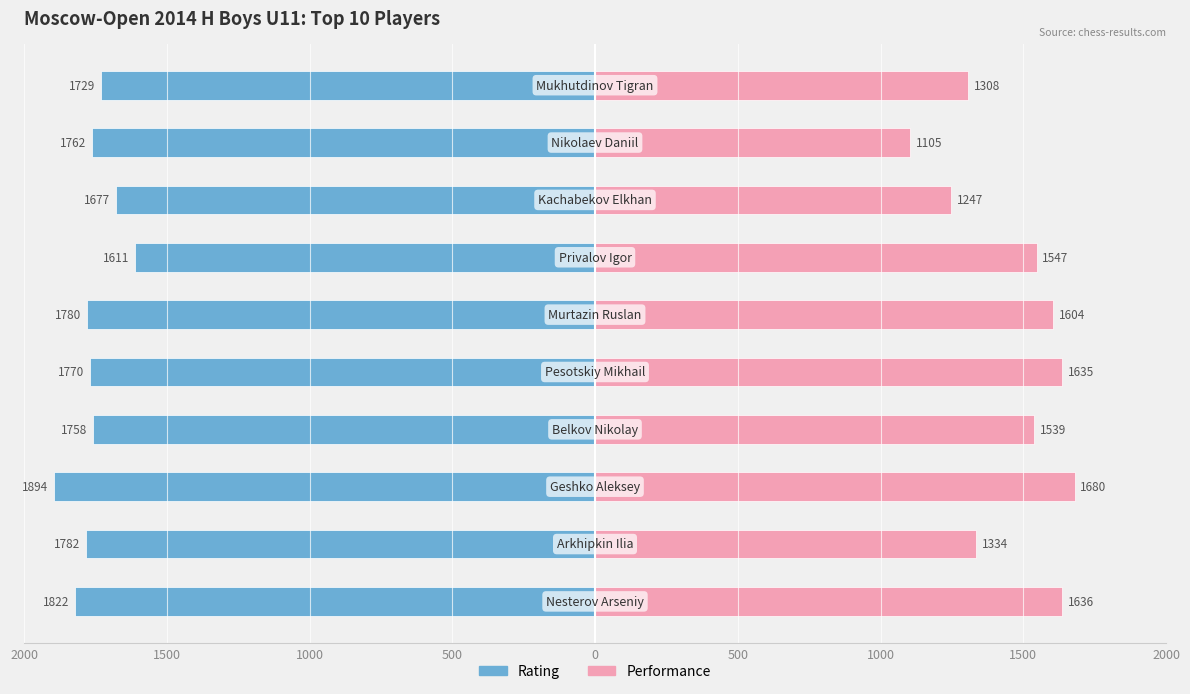

What is the spread (max minus min) of values at 1000?

3574